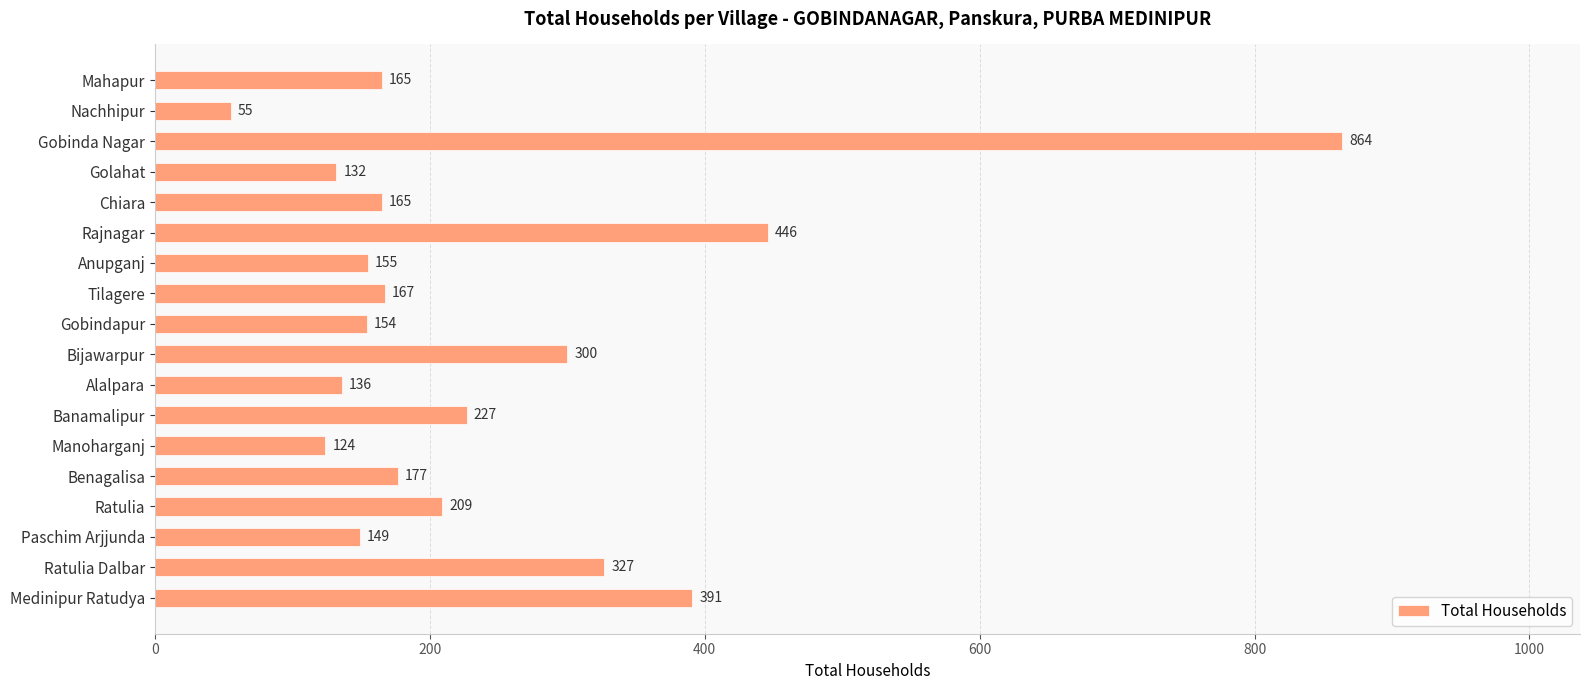

Reading top to bottom, transcribe all the data shown in this chart.

Mahapur=165	Nachhipur=55	Gobinda Nagar=864	Golahat=132	Chiara=165	Rajnagar=446	Anupganj=155	Tilagere=167	Gobindapur=154	Bijawarpur=300	Alalpara=136	Banamalipur=227	Manoharganj=124	Benagalisa=177	Ratulia=209	Paschim Arjjunda=149	Ratulia Dalbar=327	Medinipur Ratudya=391